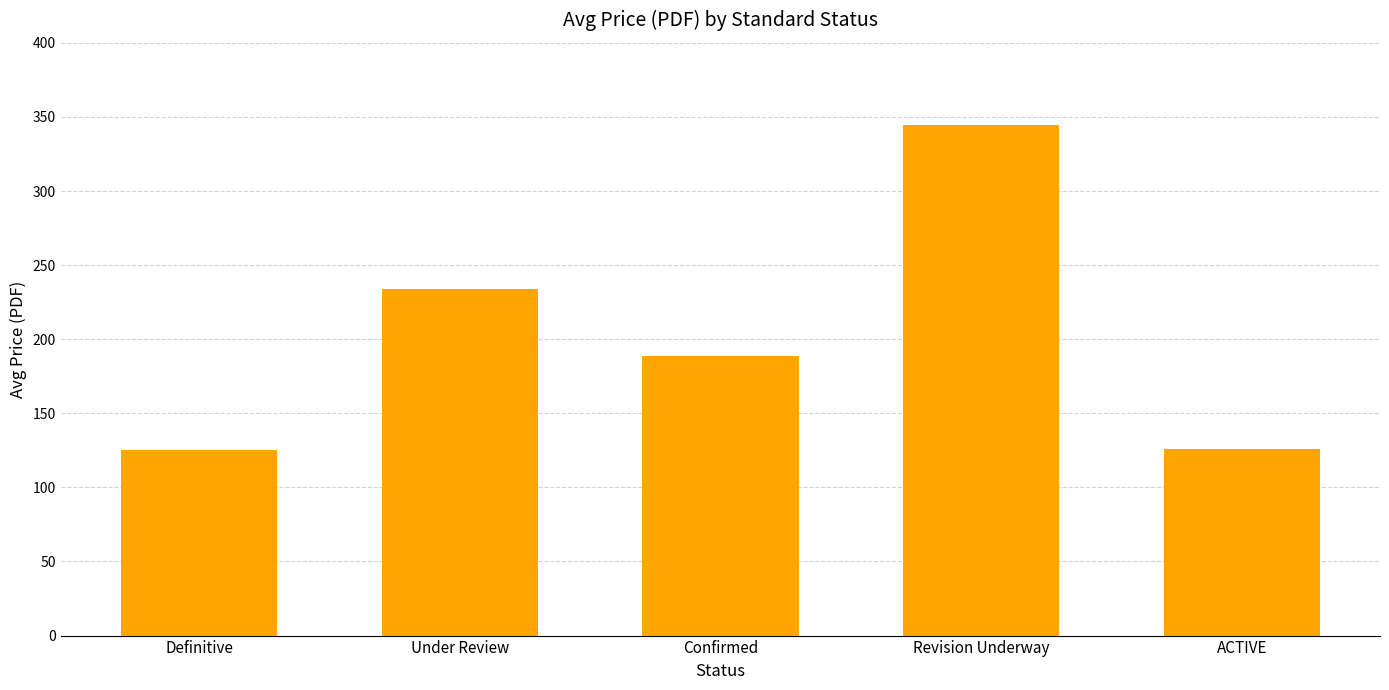

How many distinct data groups are displayed?

1